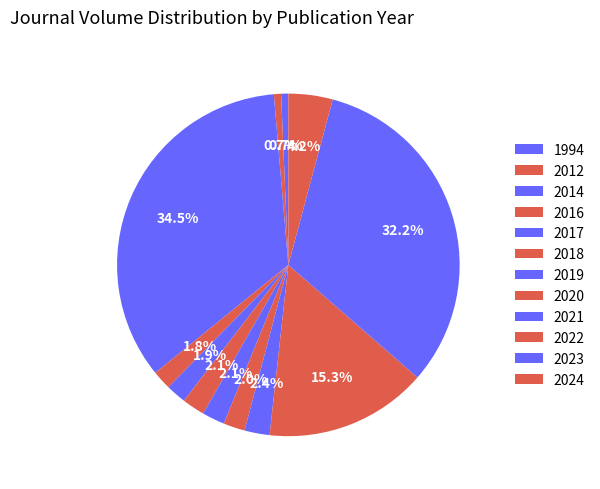

How many segments does this pie chart have?

12